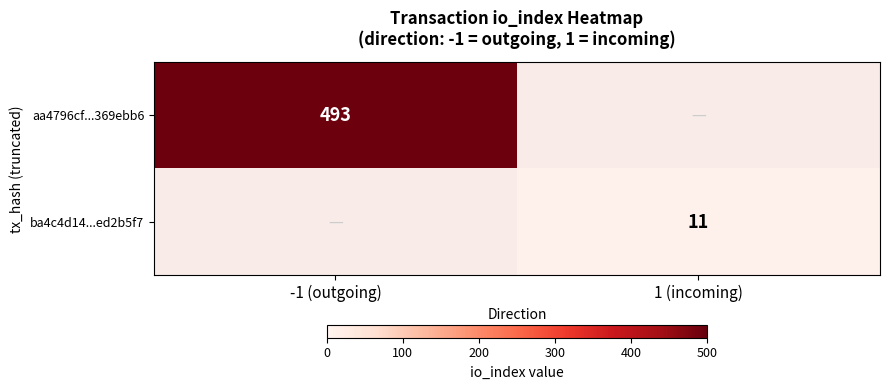

Is the value of ba4c4d14...ed2b5f7 at 1 (incoming) greater than the value of aa4796cf...369ebb6 at -1 (outgoing)?

No